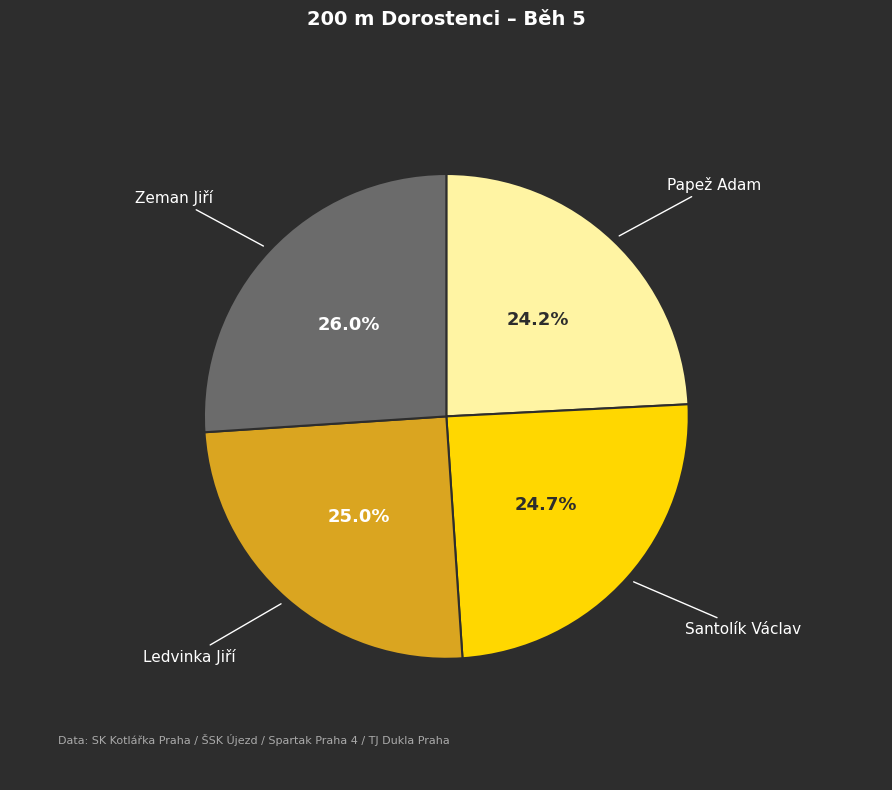

Count the number of slices in the pie.

4